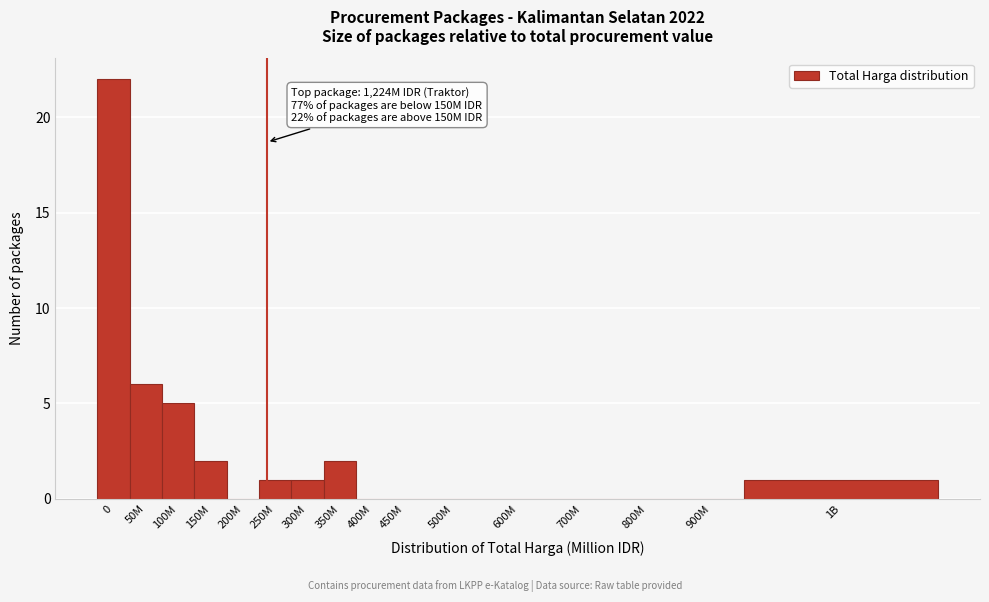

Reading left to right, list all the values displayed in this chart.

0=22	50M=6	100M=5	150M=2	200M=0	250M=1	300M=1	350M=2	400M=0	450M=0	500M=0	600M=0	700M=0	800M=0	900M=0	1B=1